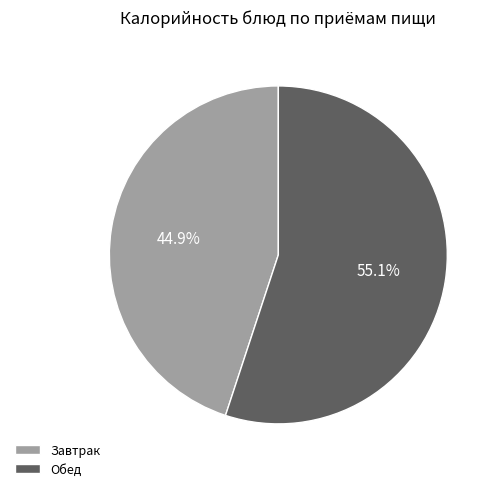

Do Обед and Завтрак together represent more than half of the pie?

Yes